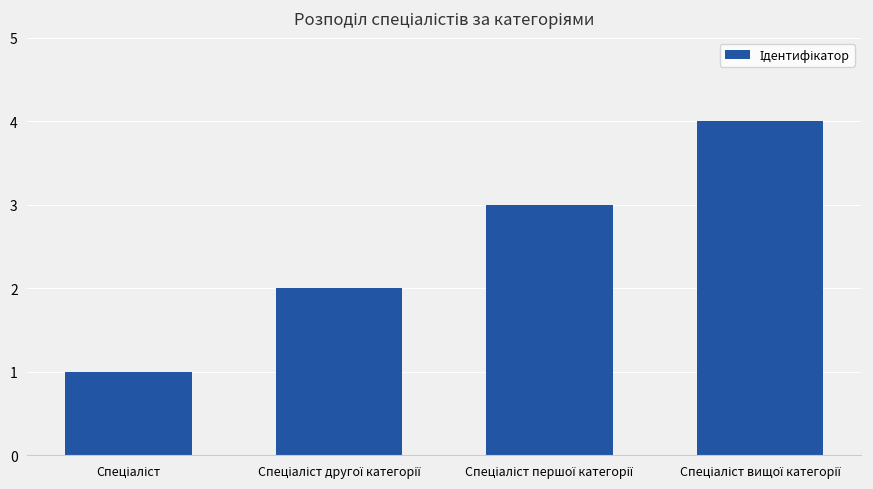

What is the difference between the maximum and minimum values?

3